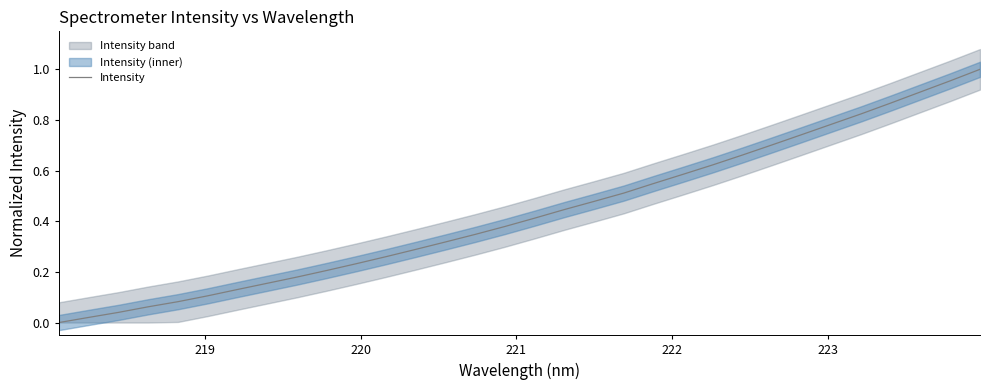

What is the maximum value shown in the chart?

1.0